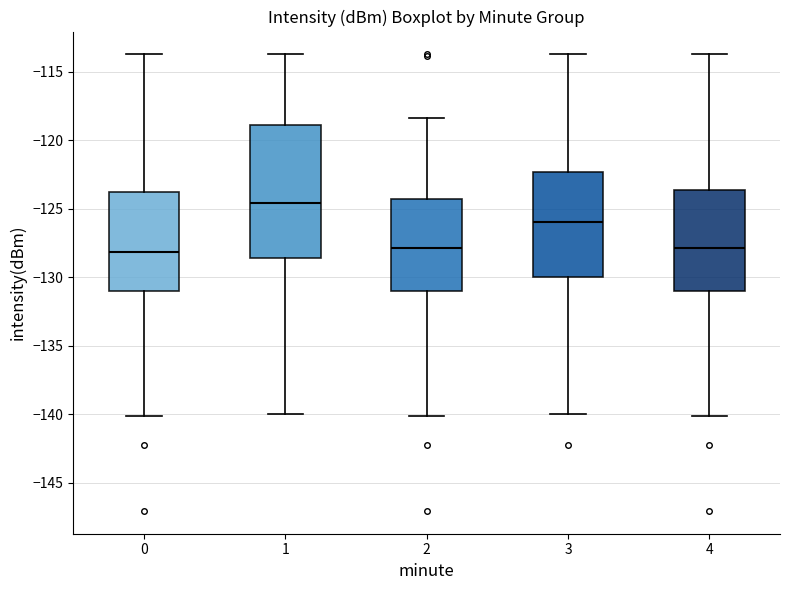

Reading left to right, transcribe this box plot: for each box, give where its median line is, the range the box spans, and where its two whiskers end, as read against the y-axis. The values are not printed on the chart, so give them approximately, as read against the axis.

0: median -128.0, box -131.0 to -124.0, whiskers -140.0 to -113.5
1: median -124.5, box -128.5 to -119.0, whiskers -140.0 to -113.5
2: median -128.0, box -131.0 to -124.5, whiskers -140.0 to -118.5
3: median -126.0, box -130.0 to -122.5, whiskers -140.0 to -113.5
4: median -128.0, box -131.0 to -123.5, whiskers -140.0 to -113.5